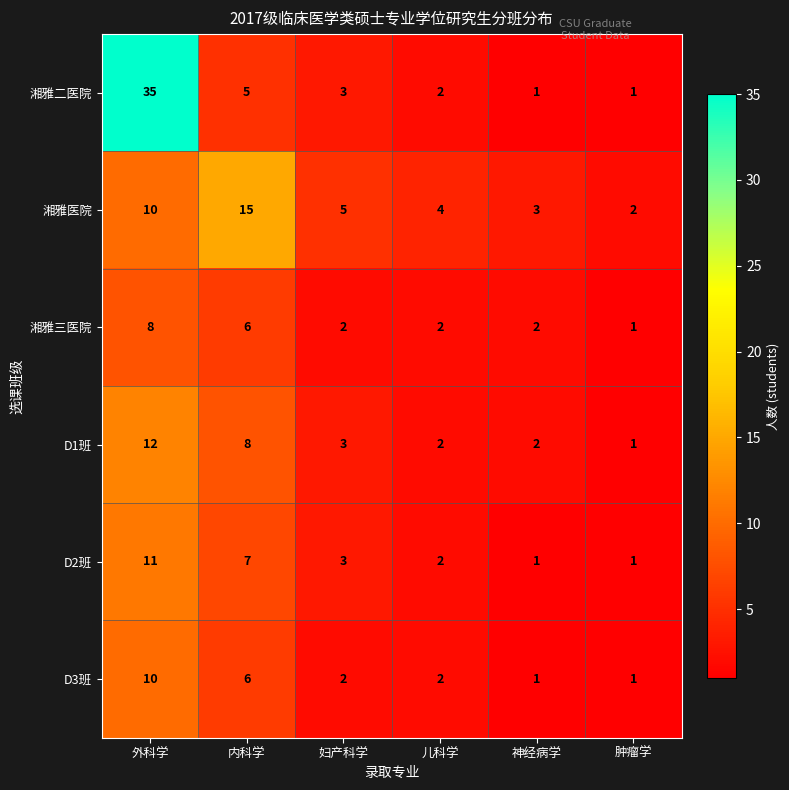

What is the total value across all series at 肿瘤学?

7